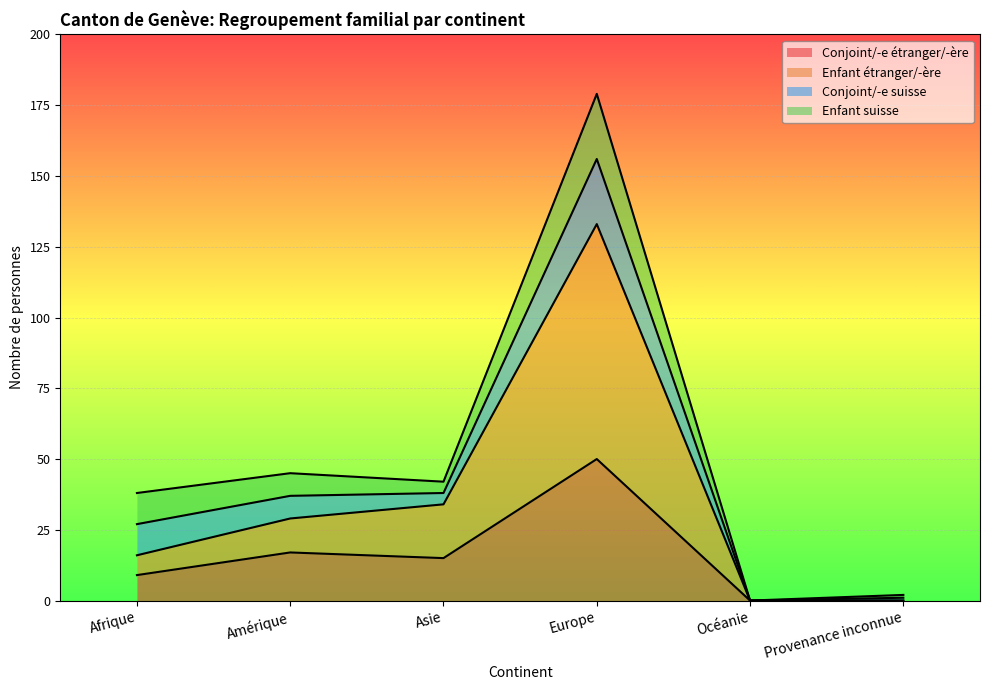

What is the difference between the maximum and minimum values in the Enfant (étranger) series?

133